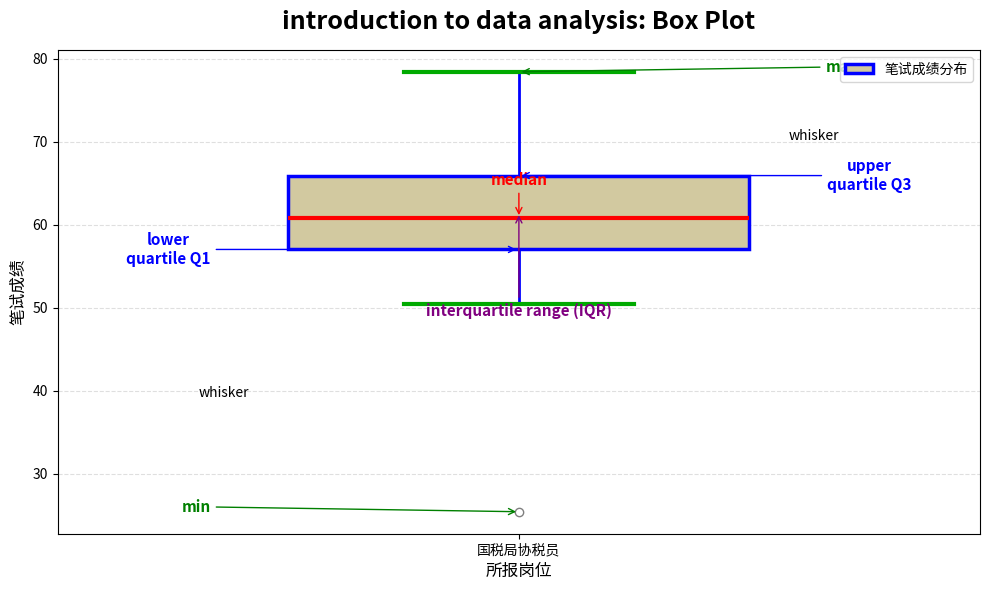

Transcribe this box plot: give where the median line is, the range the box spans, and where the two whiskers end, as read against the y-axis. The values are not printed on the chart, so give them approximately, as read against the axis.

median 61, box 57 to 66, whiskers 50 to 78